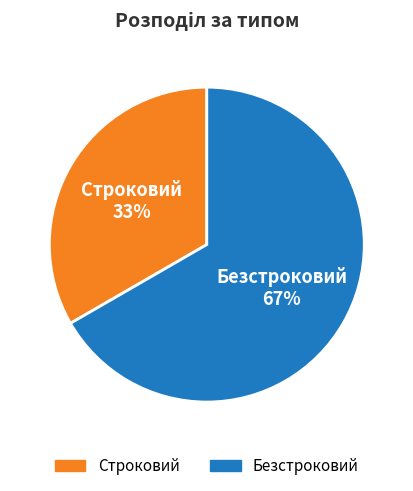

To the nearest percent, what is the average slice percentage?

50%